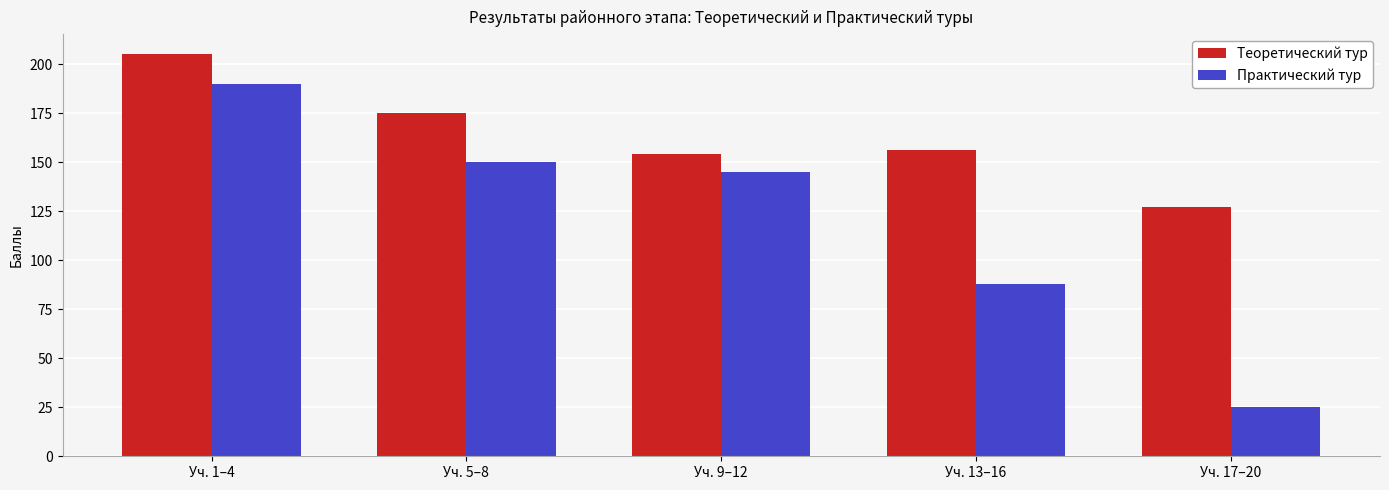

The value of Теоретический тур at Уч. 5–8 is 90. True or false?

False